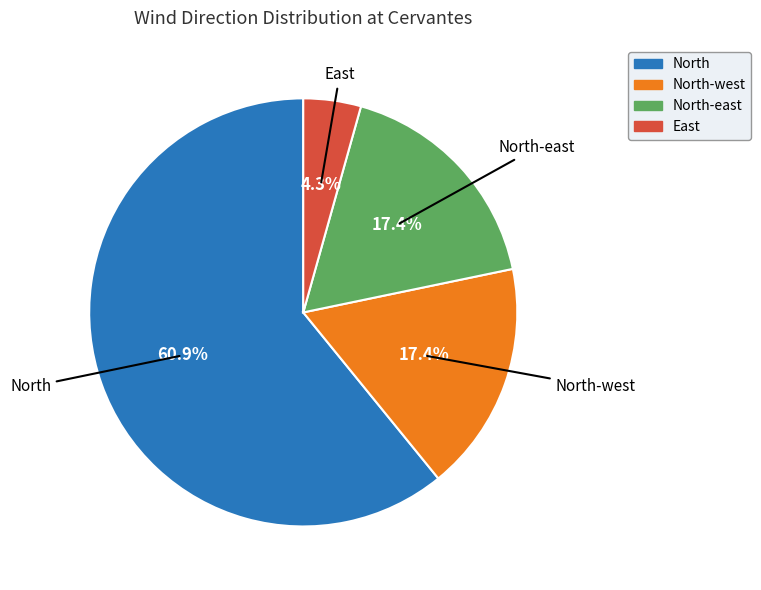

Is there any slice that represents more than half of the pie?

Yes